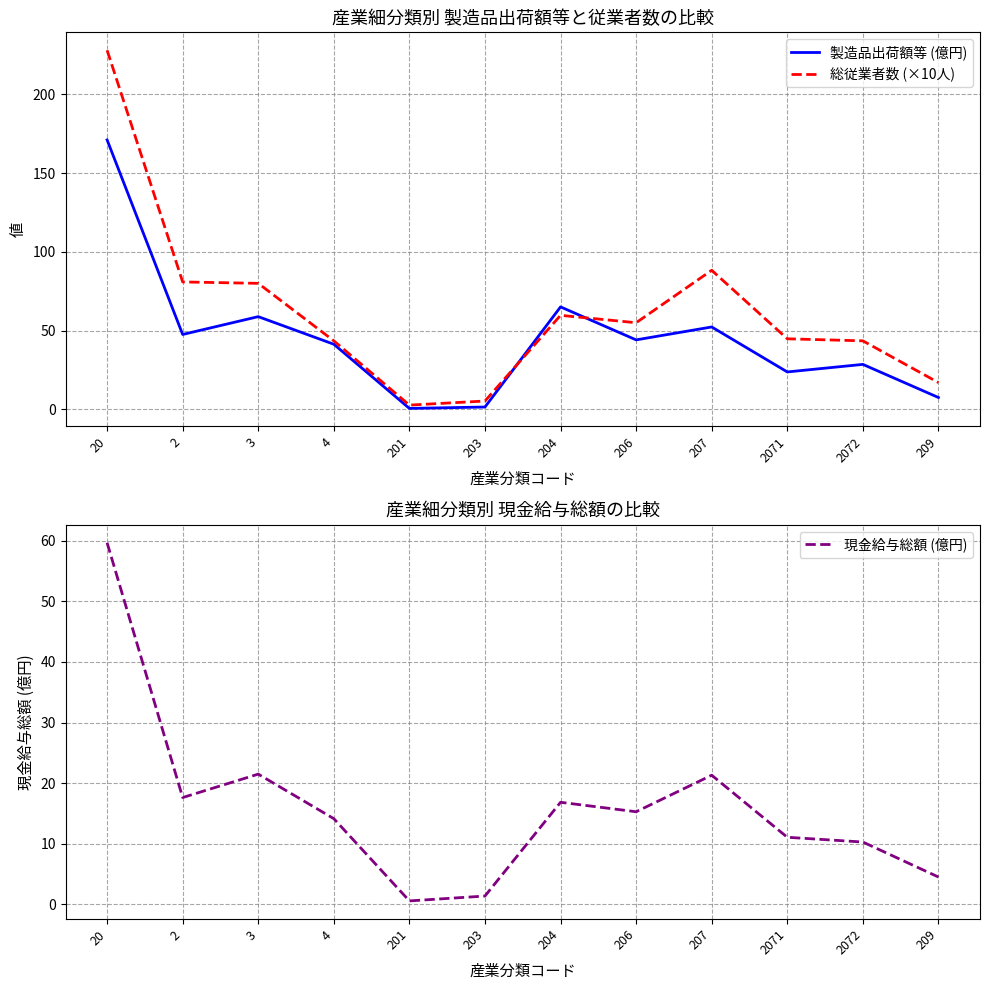

After their last crossing, which series has the higher values: 総従業者数 (×10人) or 製造品出荷額等 (億円)?

総従業者数 (×10人)